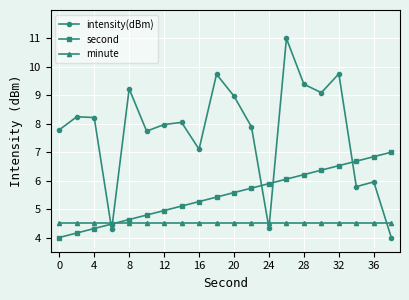

True or false: intensity(dBm) and minute intersect in this chart.

True